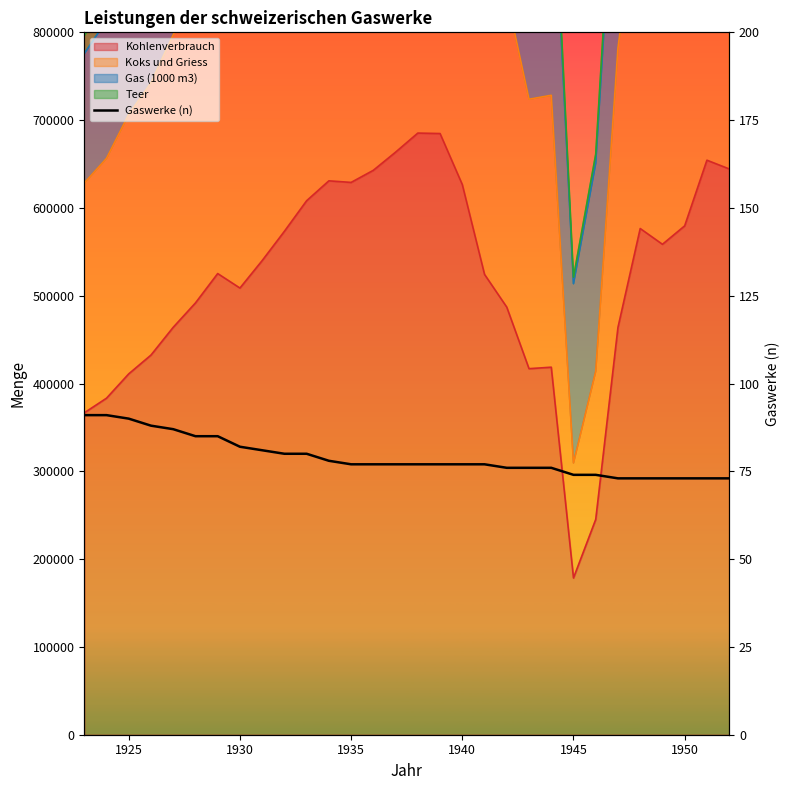

Is it true that the value at 1945 is 30?

False